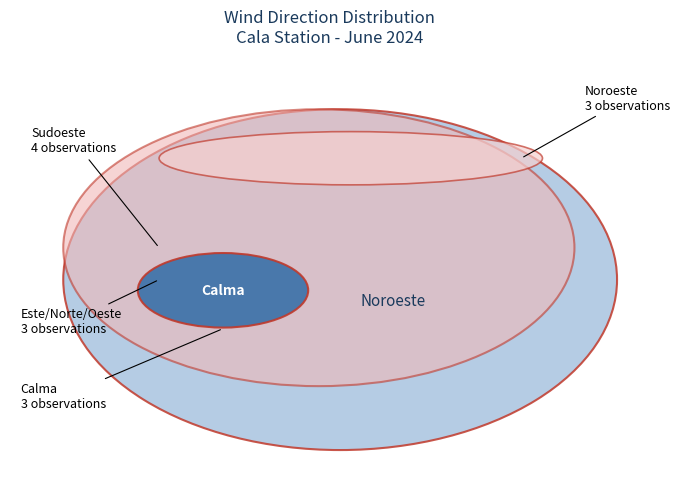

True or false: 17:00 accounts for 1% of the total.

False